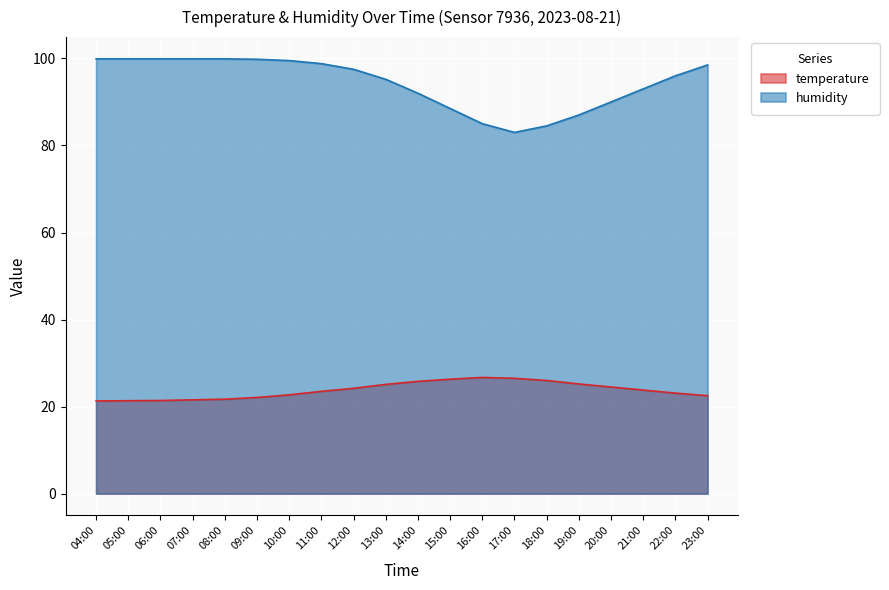

What is the label of the 3rd point from the left?

06:00